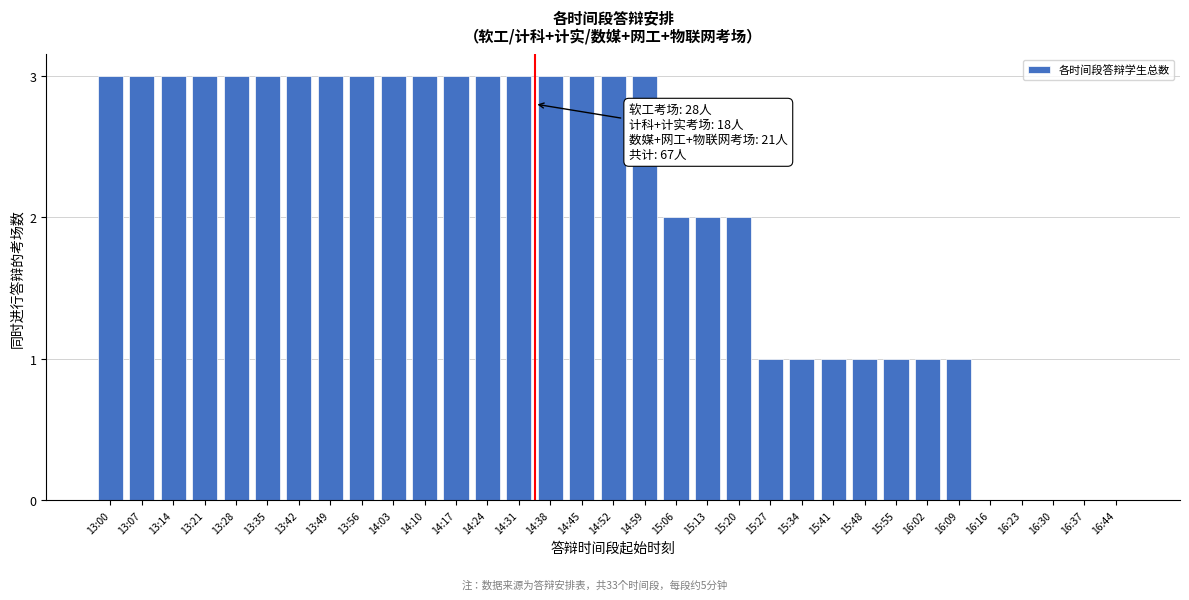

The chart shows a value of 4 at 13:14. True or false?

False